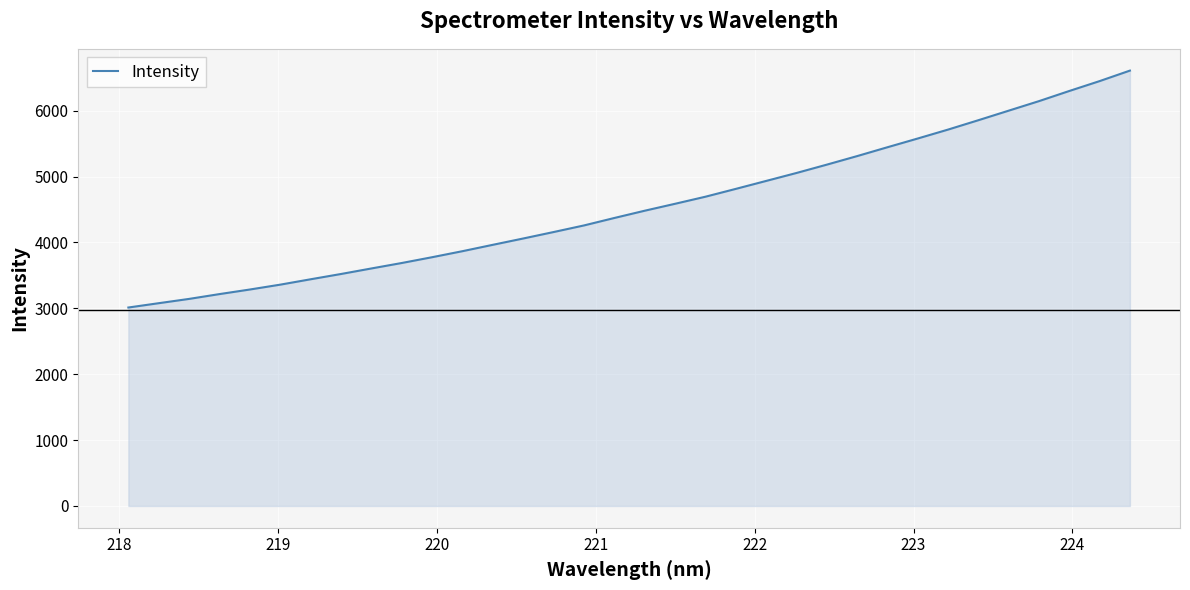

What is the minimum value shown in the chart?

3012.7